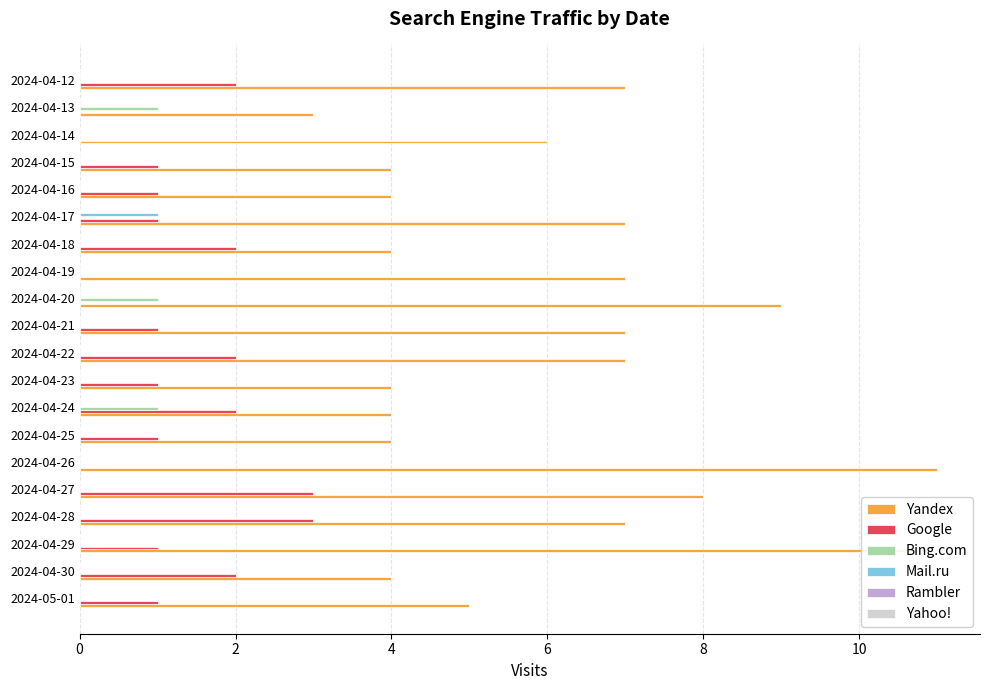

Rank the series by their maximum value, from lowest to highest.

Yahoo!, Rambler, Bing.com, Mail.ru, Google, Yandex